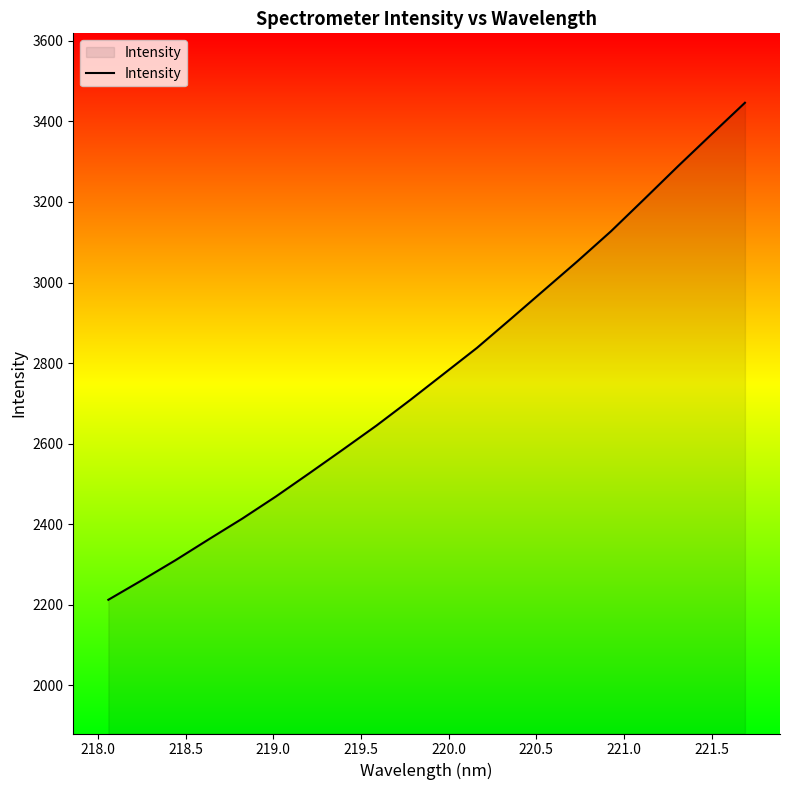

What is the difference between the maximum and minimum values?

1233.5